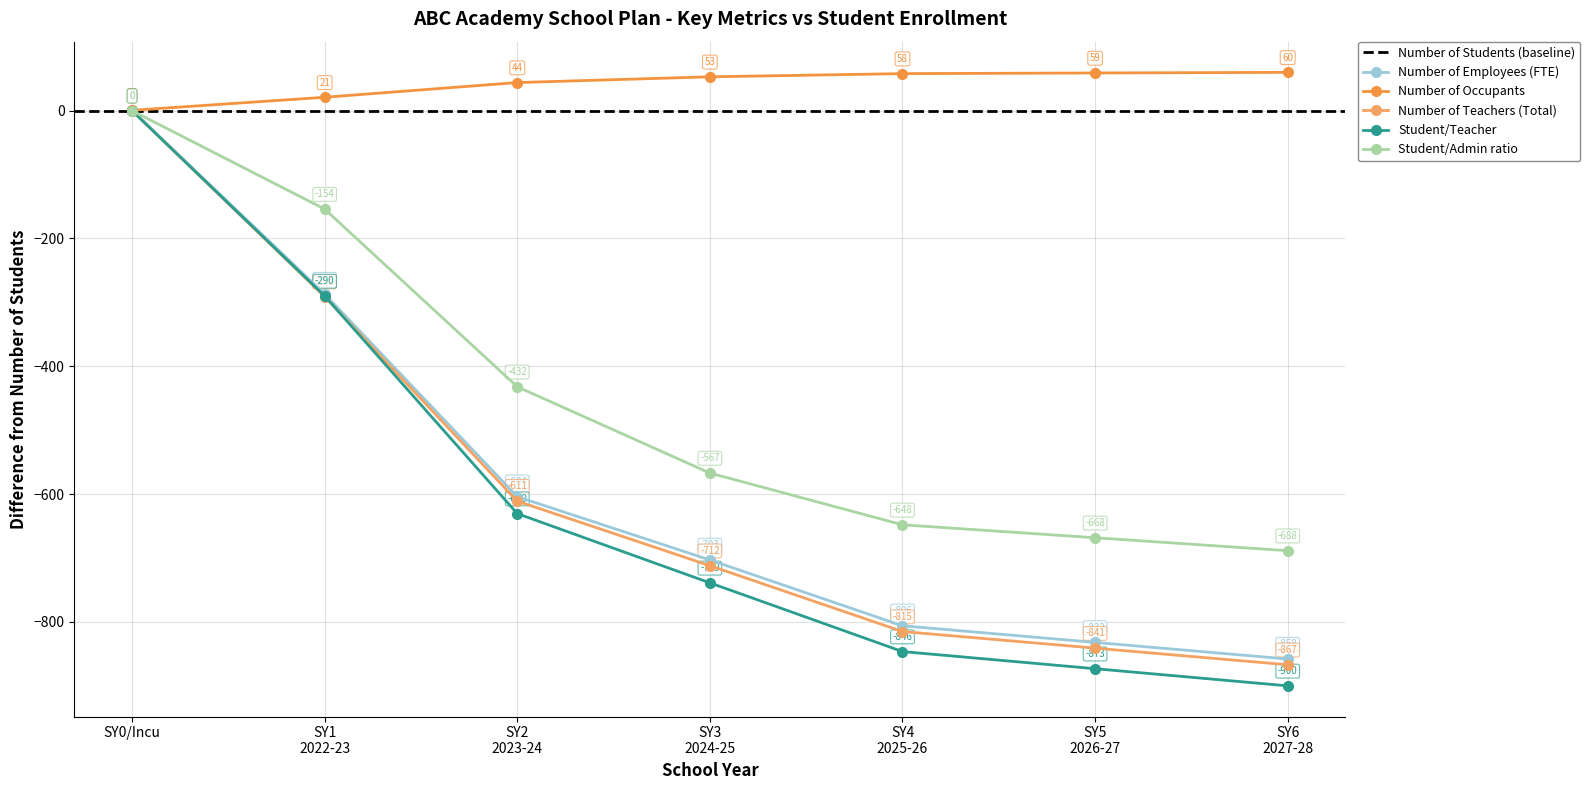

Does the chart have visible grid lines?

Yes